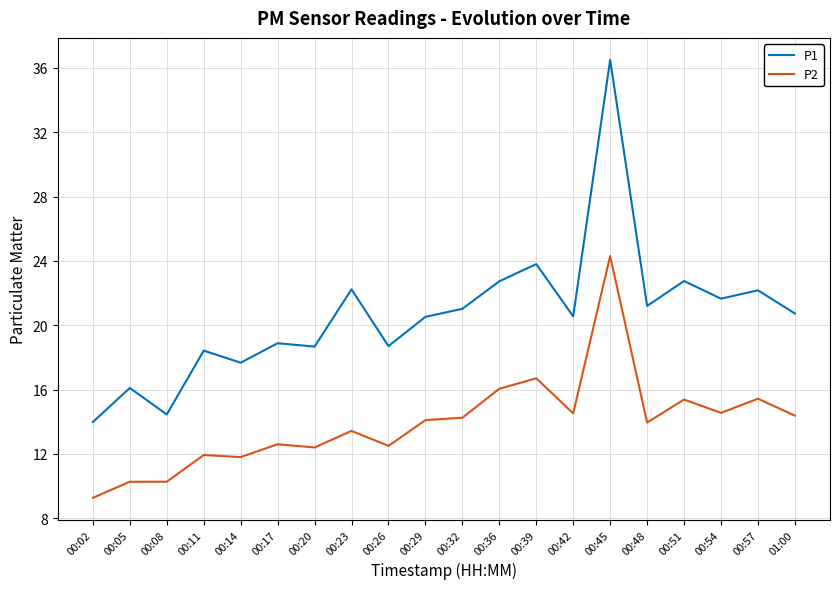

Where is the first local minimum for P1?

00:08